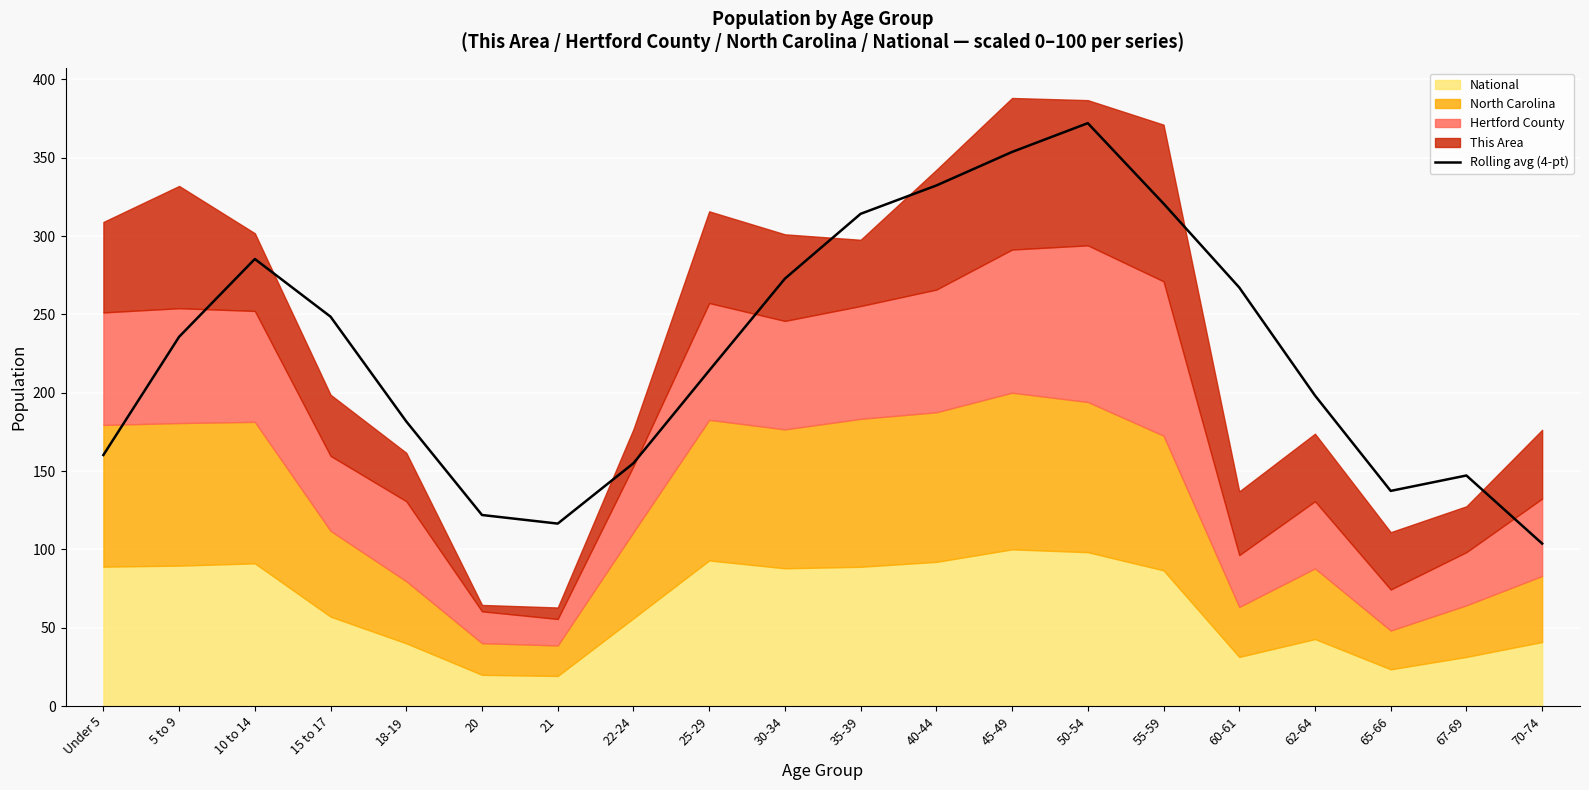

What is the value of the 7th point from the left?

116.4